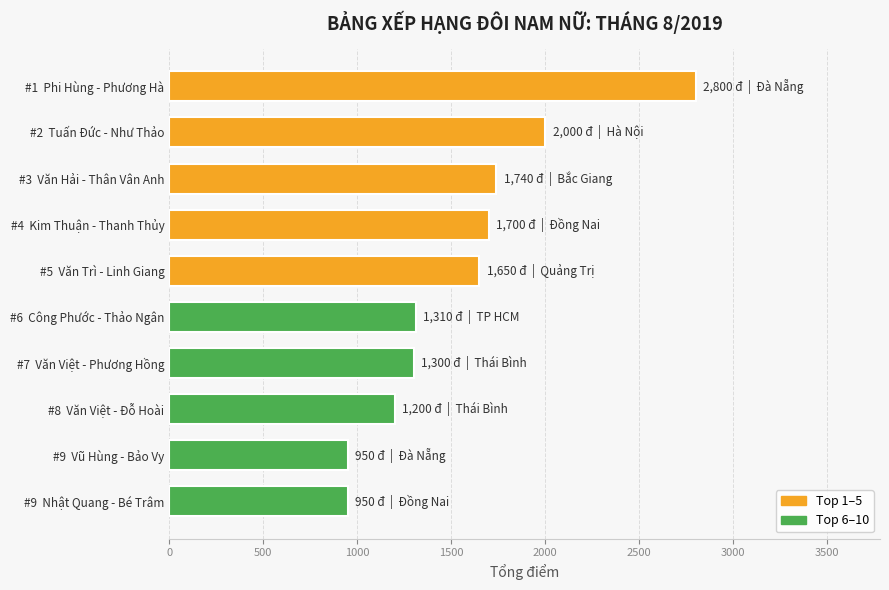

What is the smallest value displayed?

950